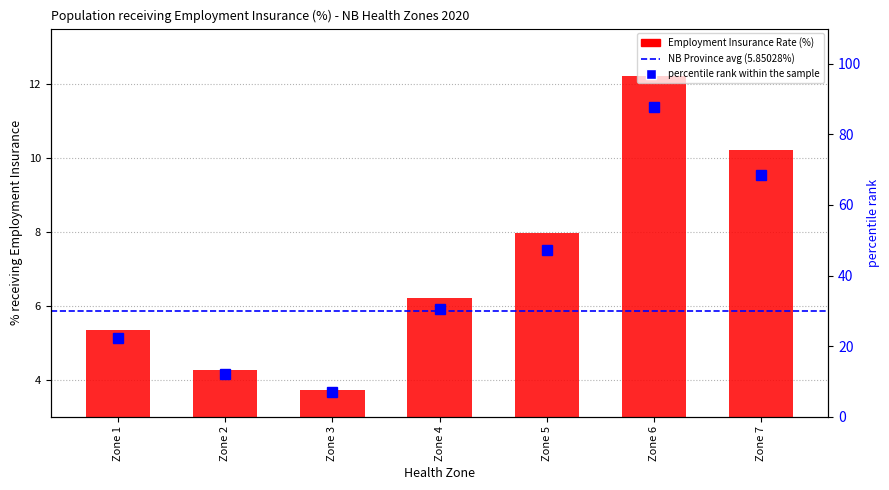

At which label is the value closest to 47?

Zone 5